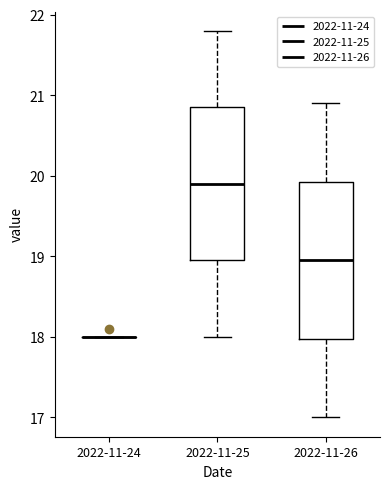

Where does the lower whisker of the box for 2022-11-26 end on the y-axis? The values are not printed on the chart, so give them approximately, as read against the axis.

17.0